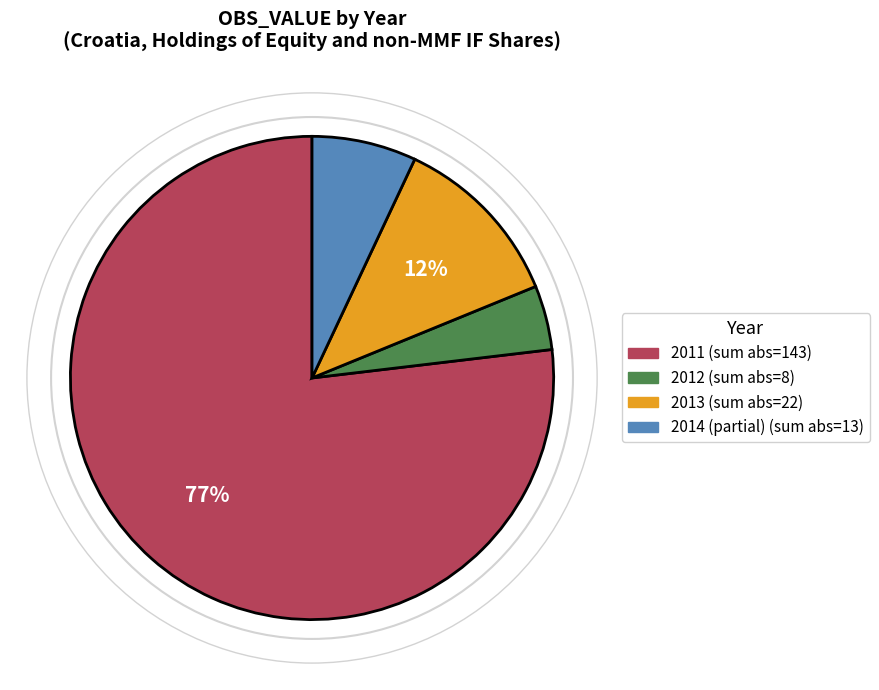

Does any single category account for the majority?

Yes